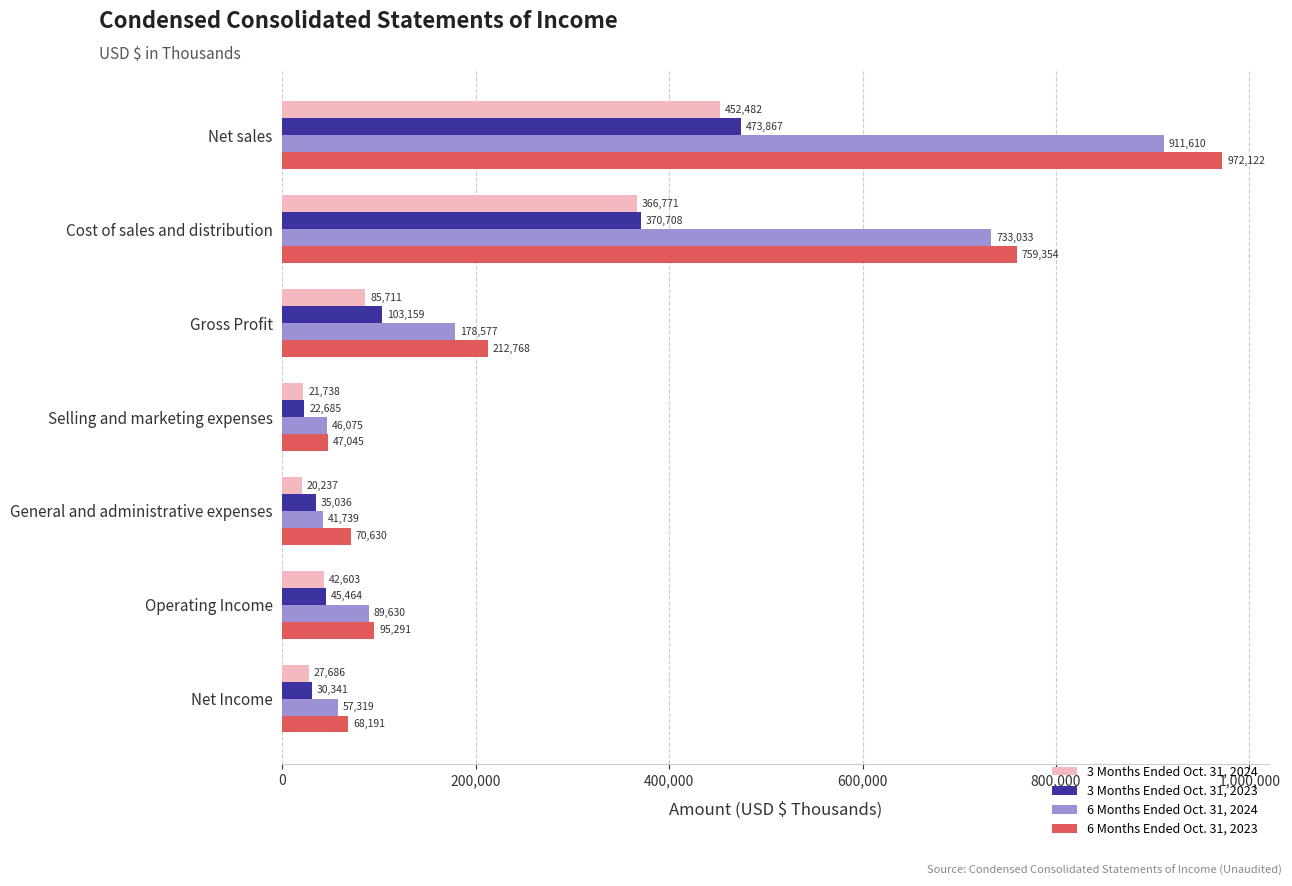

Which series has the largest total across all categories?

6 Months Ended Oct. 31, 2023